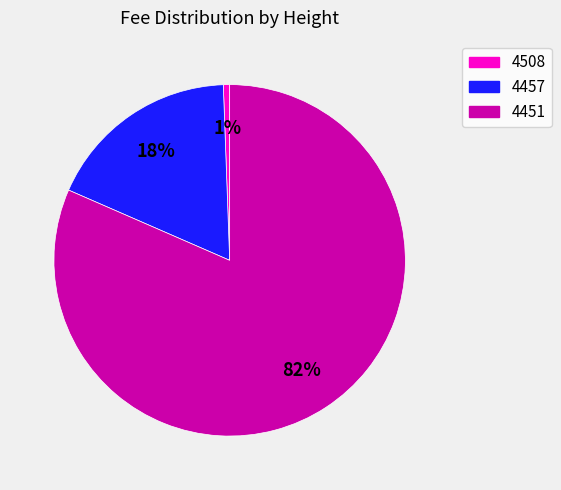

Which category has the biggest portion of the pie?

4451